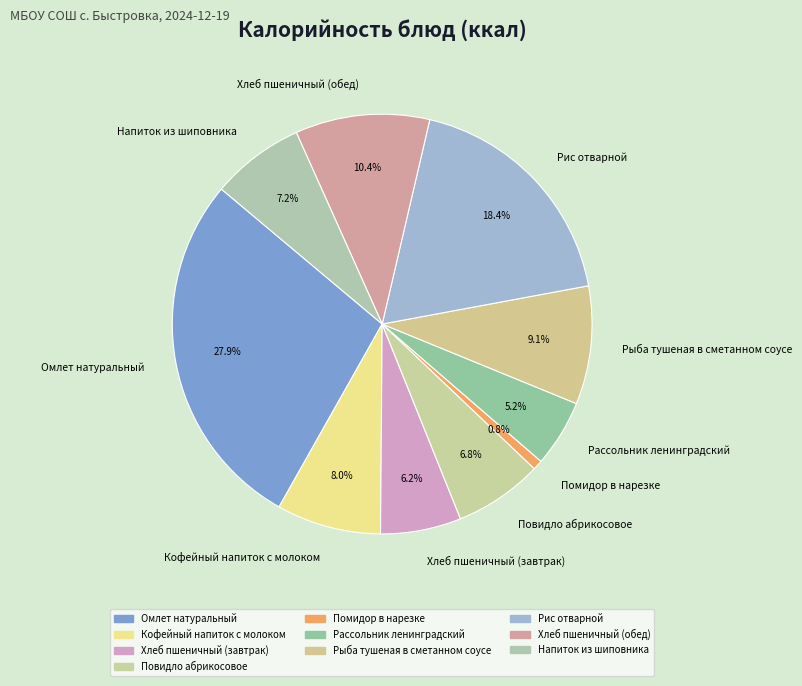

What is the smallest slice in the pie chart?

Помидор в нарезке